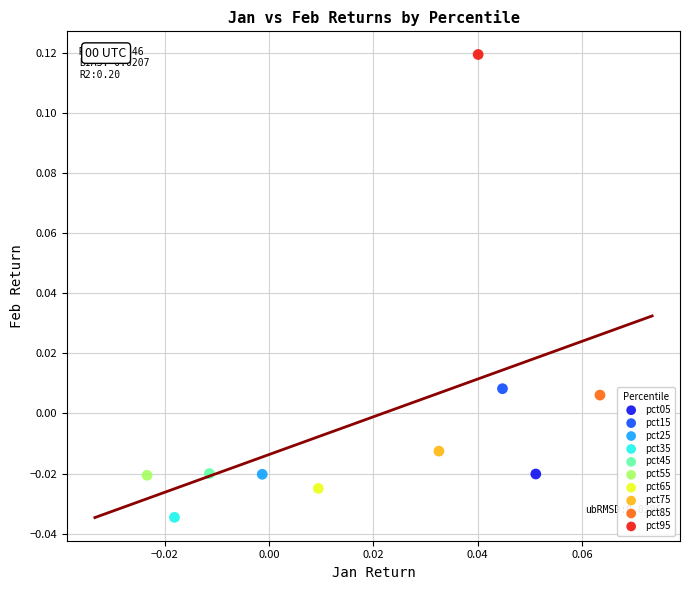

What are all the series names shown in the legend?

pct05, pct15, pct25, pct35, pct45, pct55, pct65, pct75, pct85, pct95